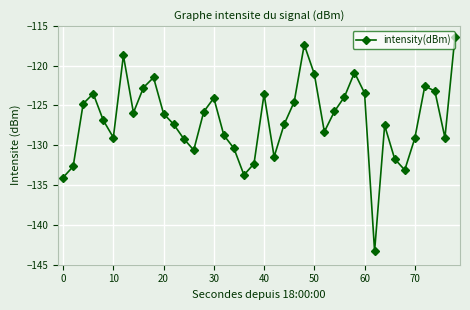

What is the value of the 32nd point from the left?

-143.3